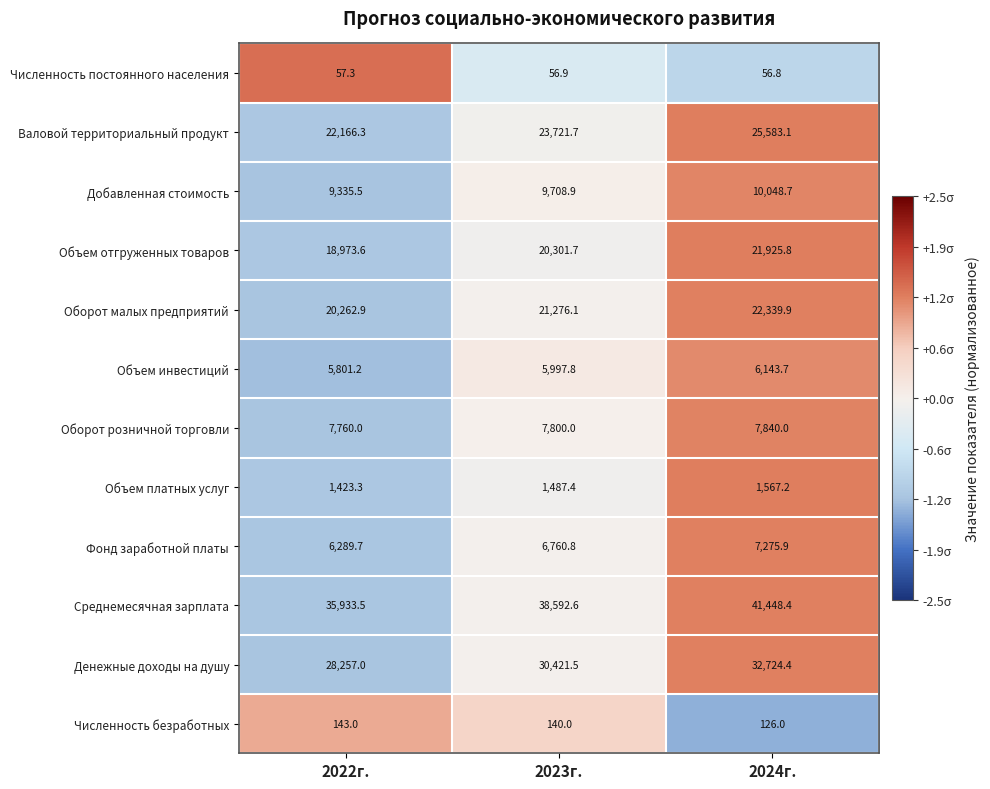

How many categories are shown in the chart?

3